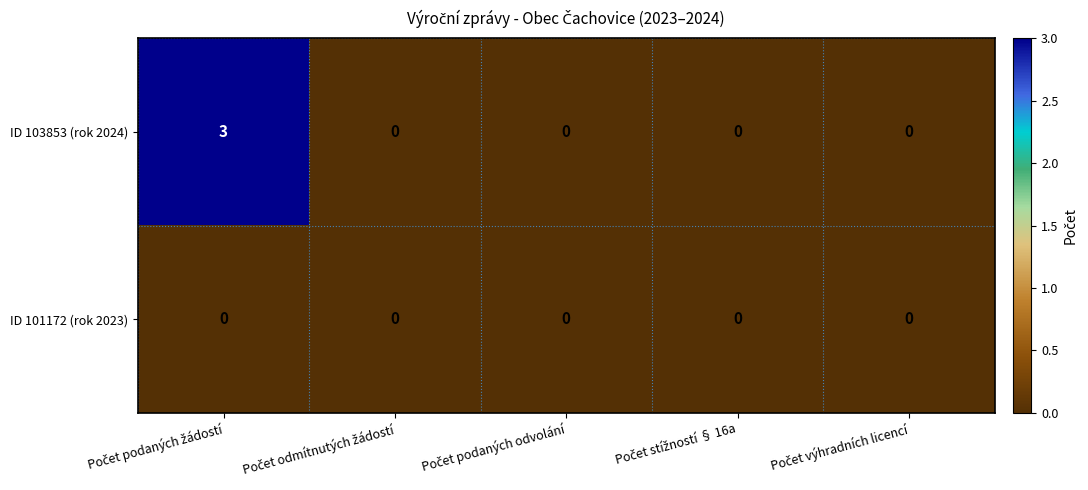

Reading left to right, transcribe all the data shown in this chart.

ID 103853 (rok 2024): 3	0	0	0	0
ID 101172 (rok 2023): 0	0	0	0	0